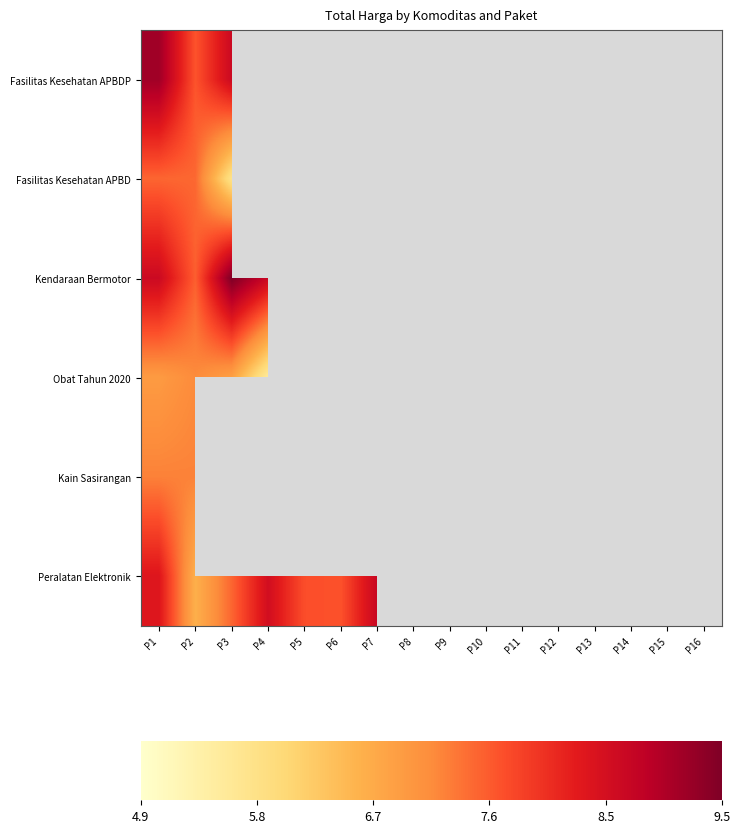

At which label is Fasilitas Kesehatan APBD closest to 6?

P3